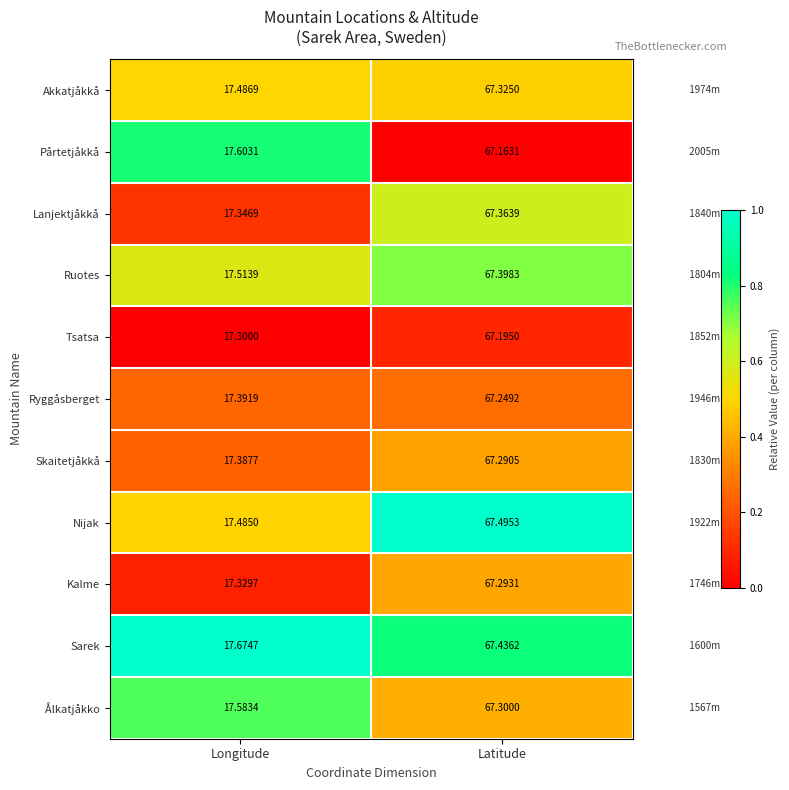

At Latitude, list the series in order from largest to smallest.

Nijak, Sarek, Ruotes, Lanjektjåkkå, Akkatjåkkå, Ålkatjåkko, Kalme, Skaitetjåkkå, Ryggåsberget, Tsatsa, Pårtetjåkkå